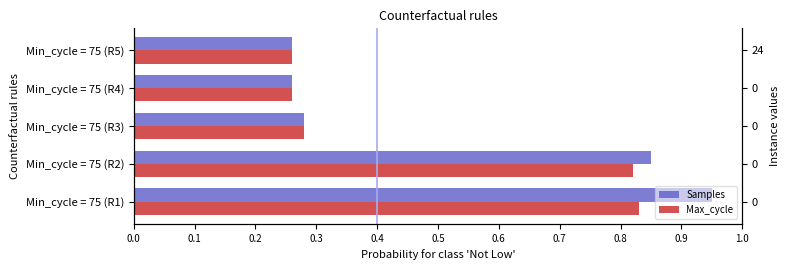

Reading left to right, what are all the values shown in this chart?

Samples: 0.0=0.9	0.1=0.8	0.2=0.3	0.3=0.3	0.4=0.3
Max_cycle: 0.0=0.8	0.1=0.8	0.2=0.3	0.3=0.3	0.4=0.3